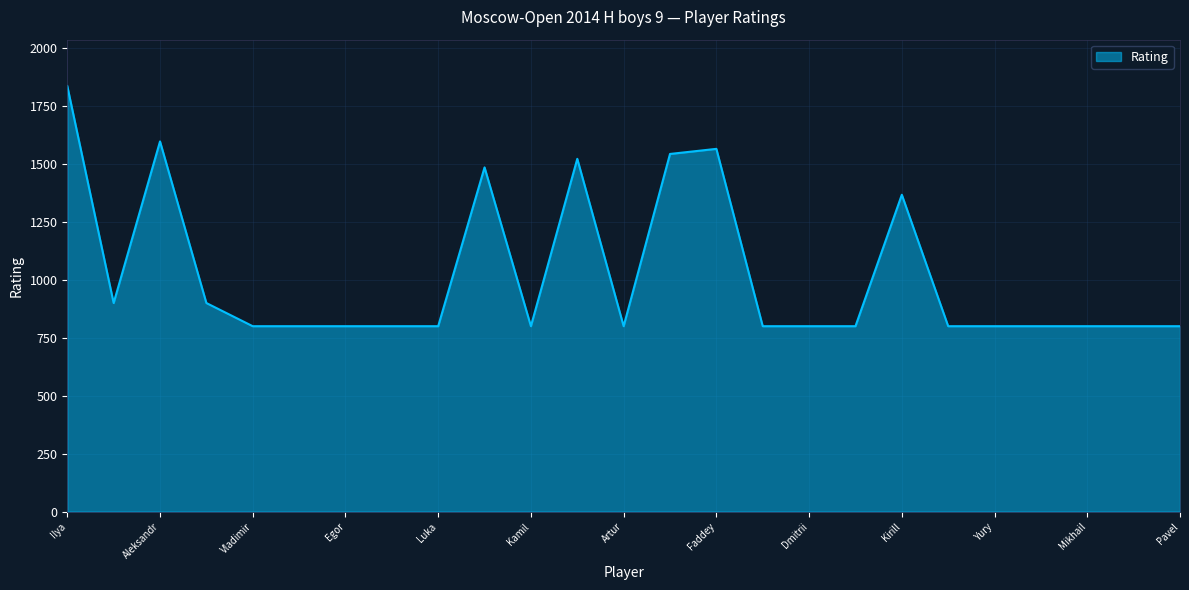

What is the greatest value displayed?

1836